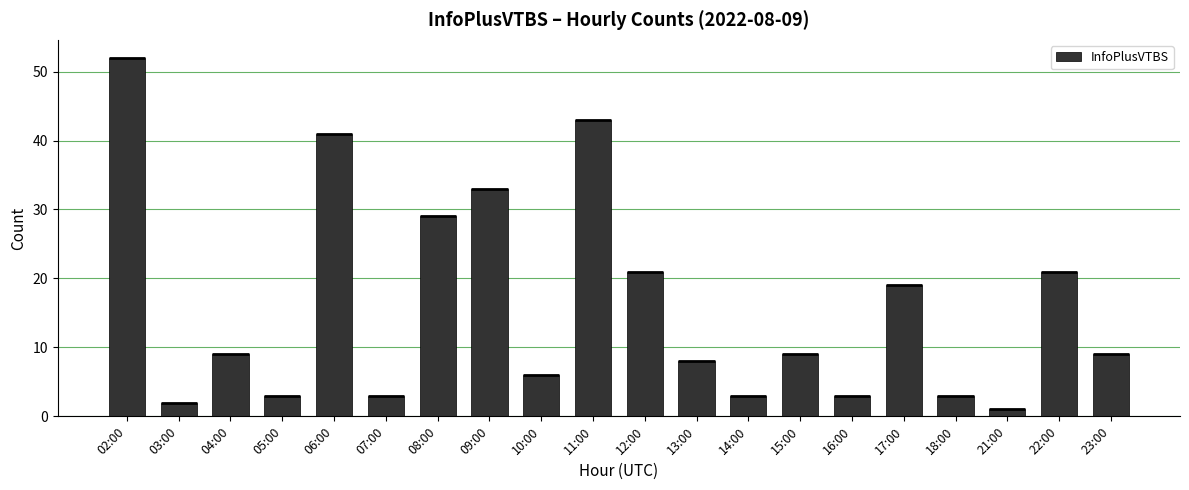

What is the ratio of the value at 05:00 to the value at 12:00?

0.1